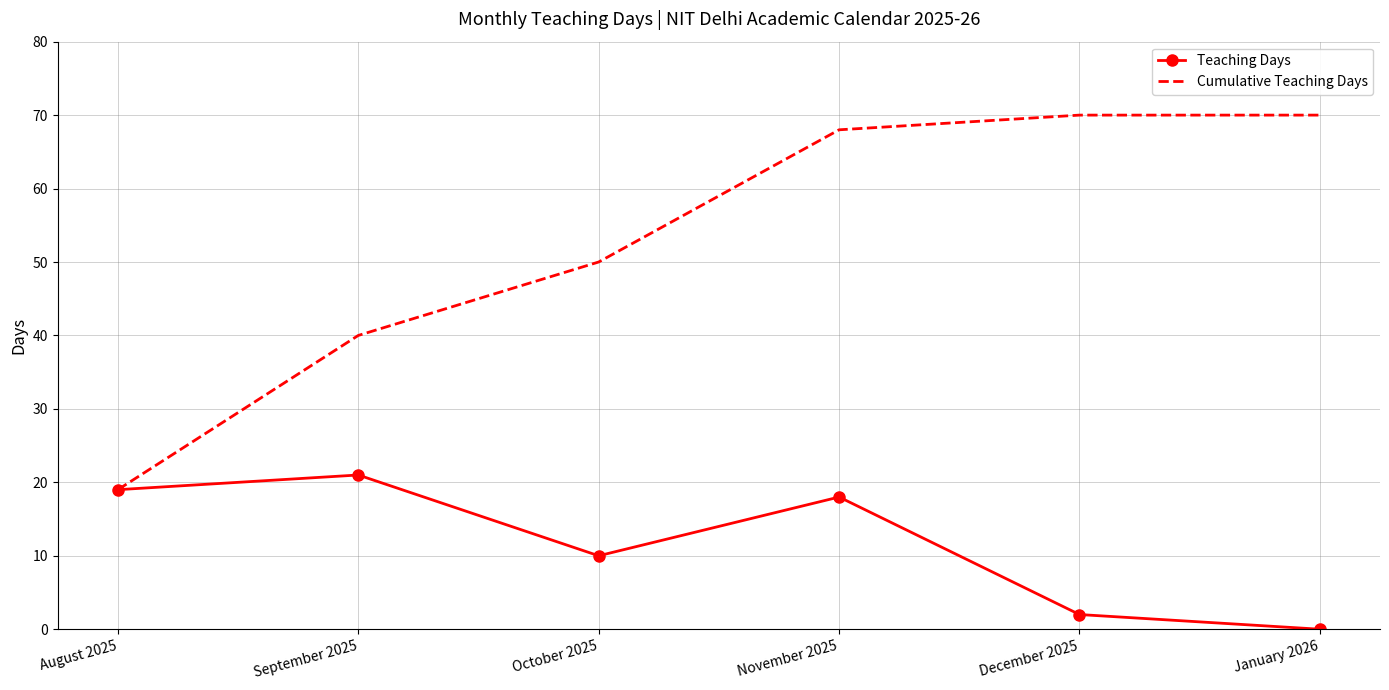

At how many categories does at least one series exceed 46?

4